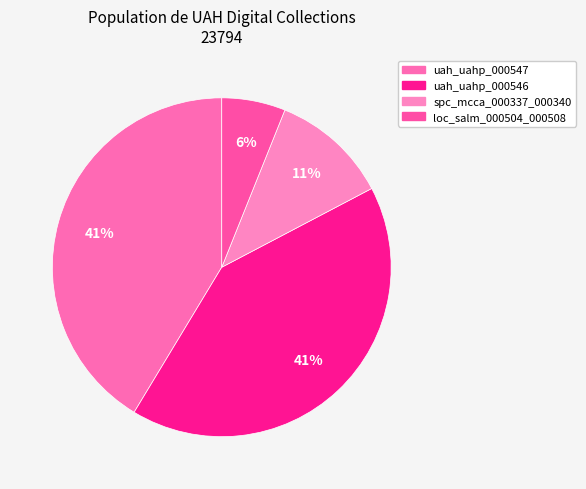

Is it true that loc_salm_000504_000508 is 6% of the pie?

True